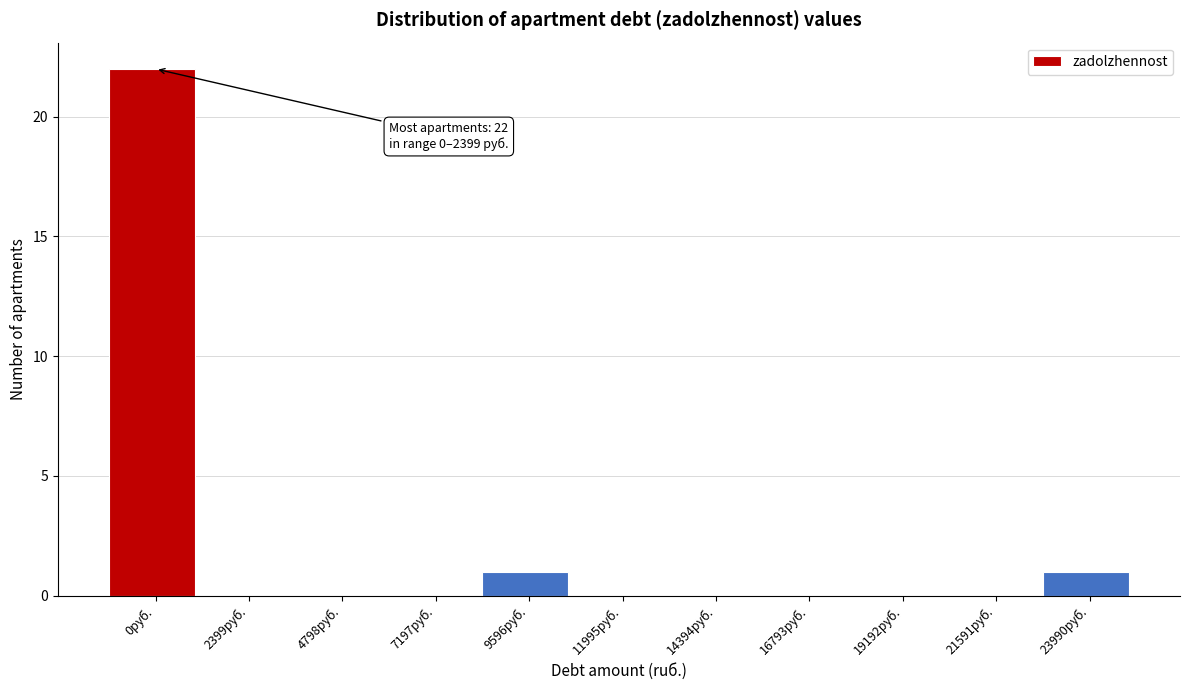

Reading right to left, what are all the values shown in this chart?

23990руб.=1	21591руб.=0	19192руб.=0	16793руб.=0	14394руб.=0	11995руб.=0	9596руб.=1	7197руб.=0	4798руб.=0	2399руб.=0	0руб.=22